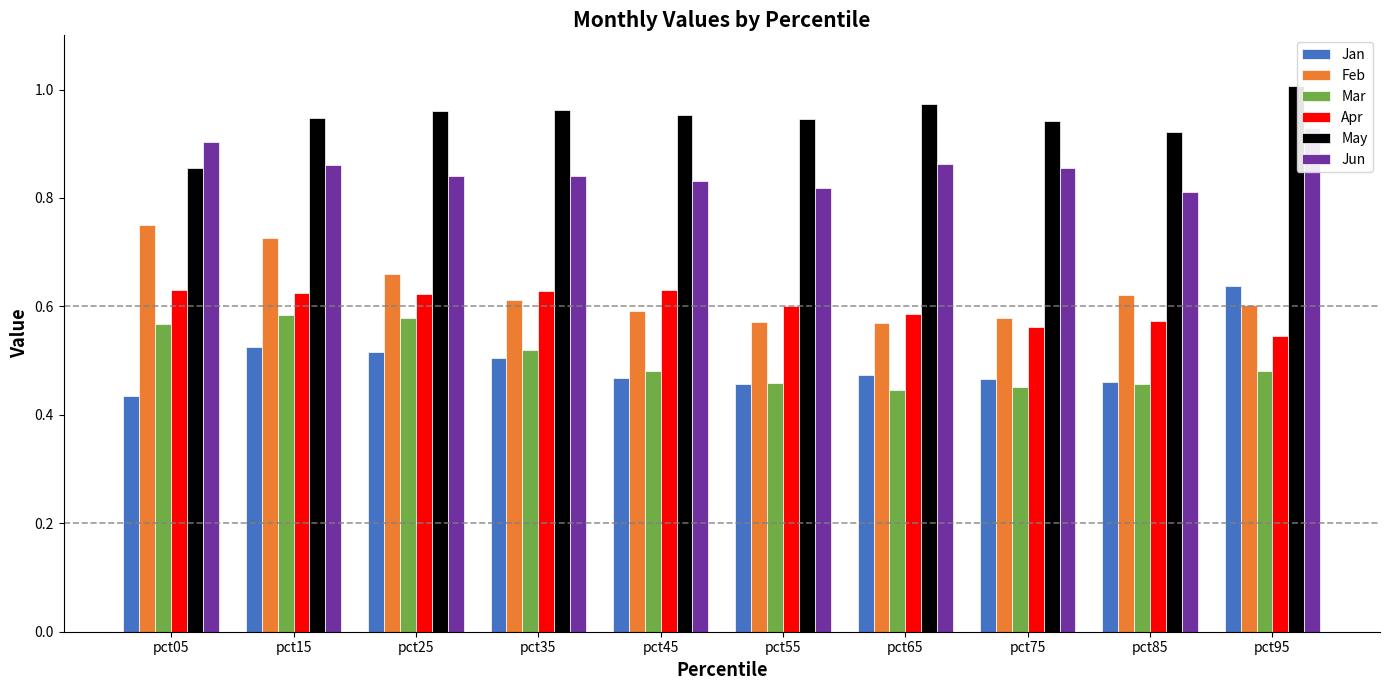

What is the maximum value for Feb?

0.7